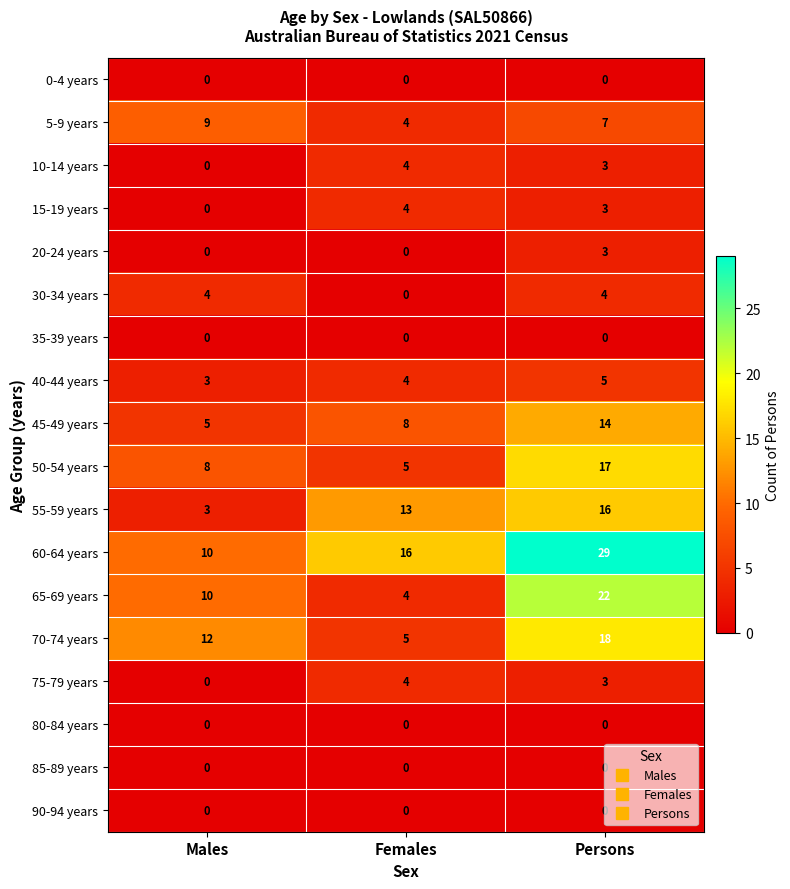

Rank the categories by 65-69 years value from highest to lowest.

Persons, Males, Females